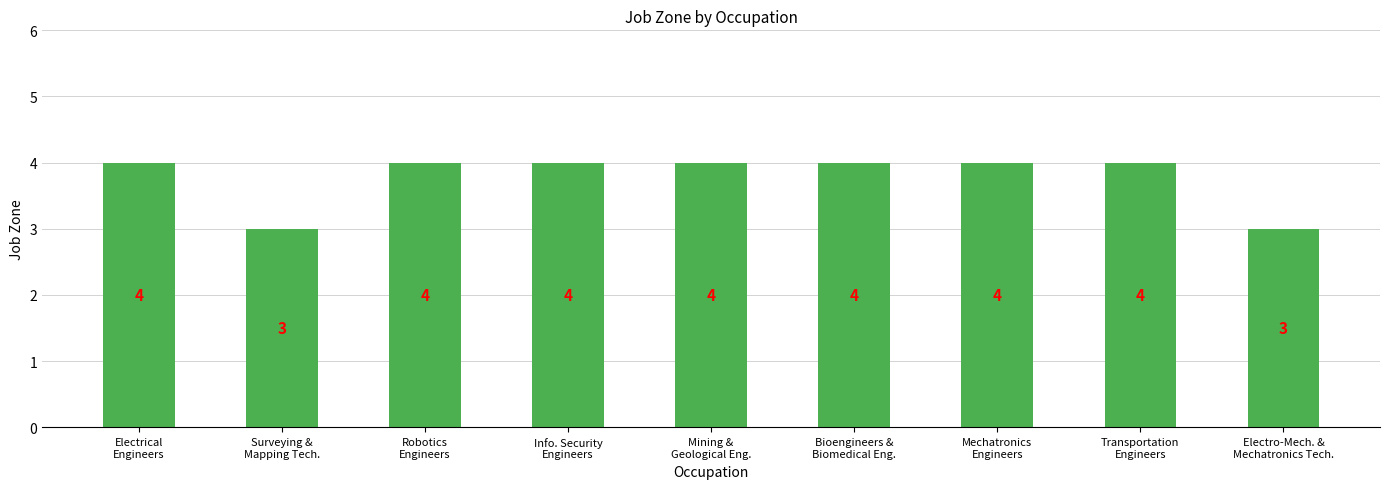

Reading left to right, list all the values displayed in this chart.

Electrical
Engineers=4	Surveying &
Mapping Tech.=3	Robotics
Engineers=4	Info. Security
Engineers=4	Mining &
Geological Eng.=4	Bioengineers &
Biomedical Eng.=4	Mechatronics
Engineers=4	Transportation
Engineers=4	Electro-Mech. &
Mechatronics Tech.=3